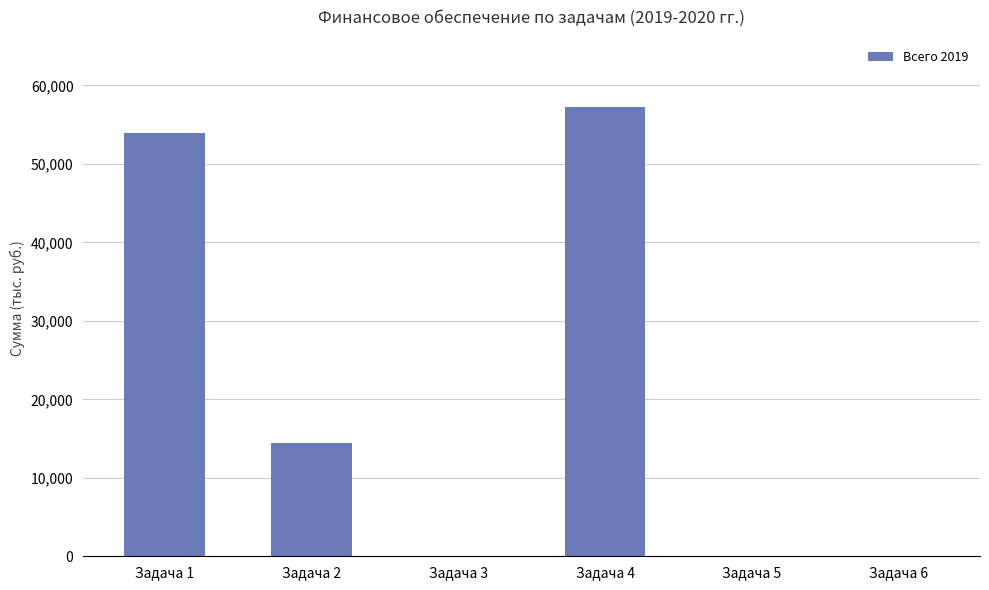

Reading right to left, extract all data points from this chart.

0	0	57247	0	14400	53942